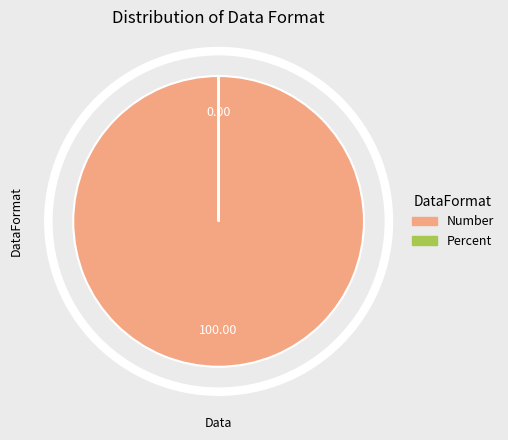

What is the majority slice?

Number